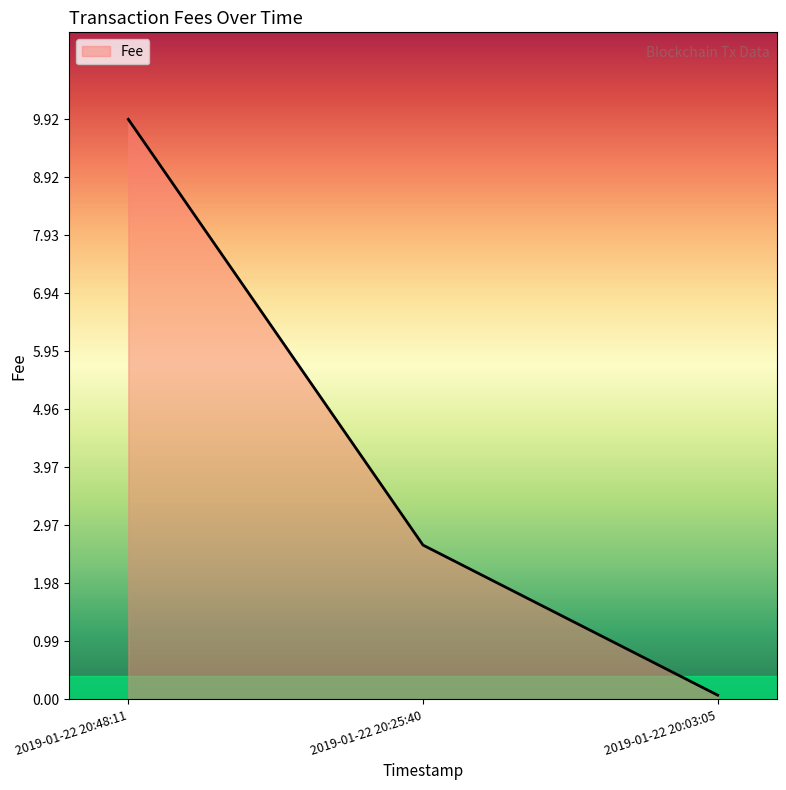

What position from the left is 2019-01-22 20:25:40?

2